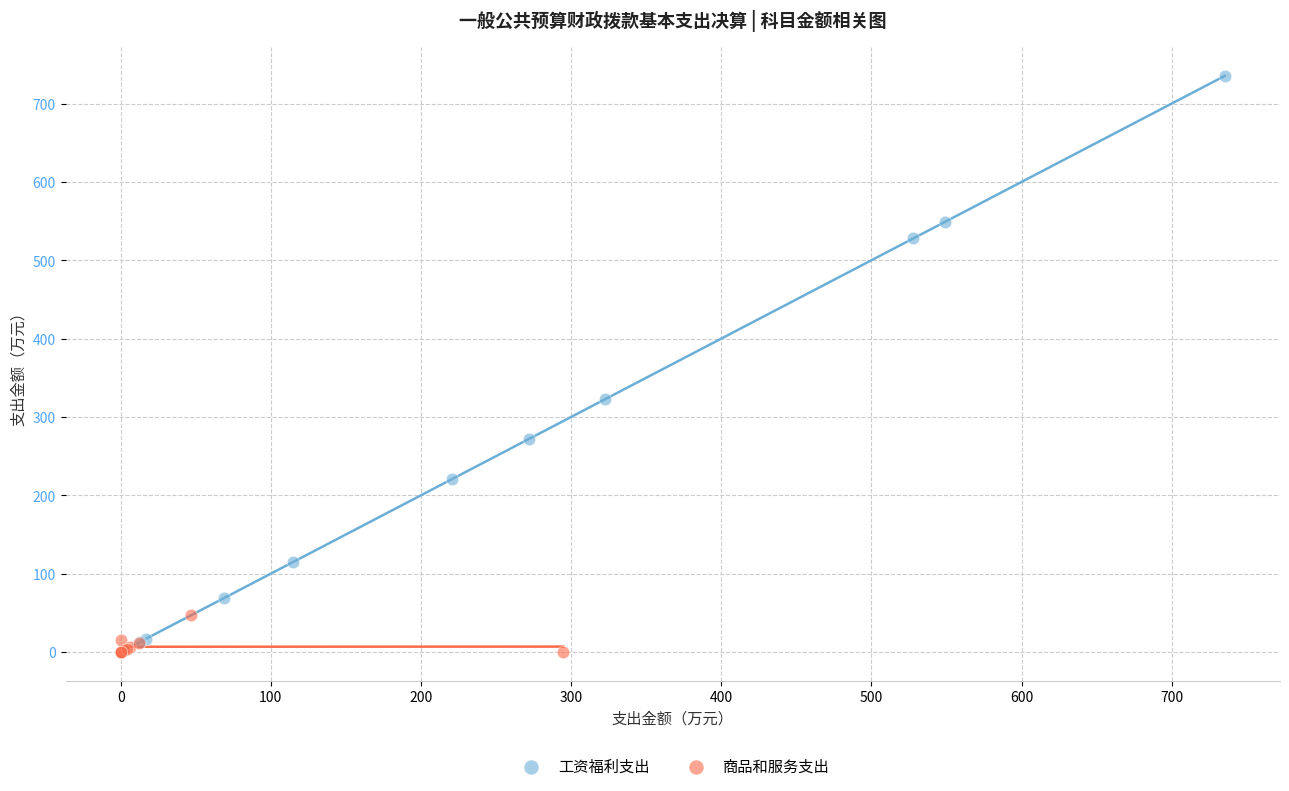

What are all the series names shown in the legend?

工资福利支出, 商品和服务支出